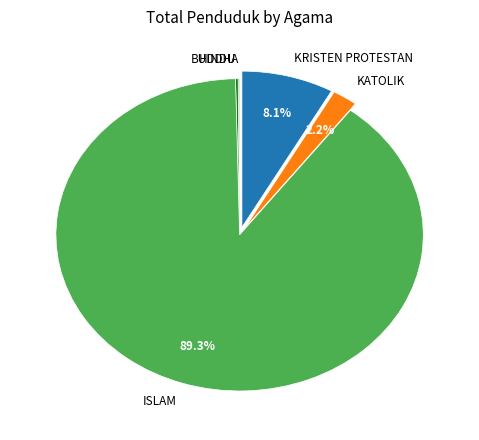

Which category accounts for the majority?

ISLAM